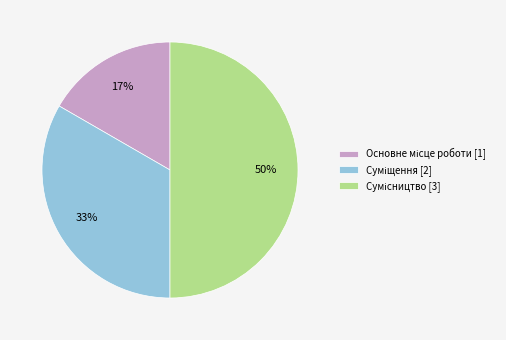

To the nearest percent, what is the difference between the largest and smallest slice percentages?

33%